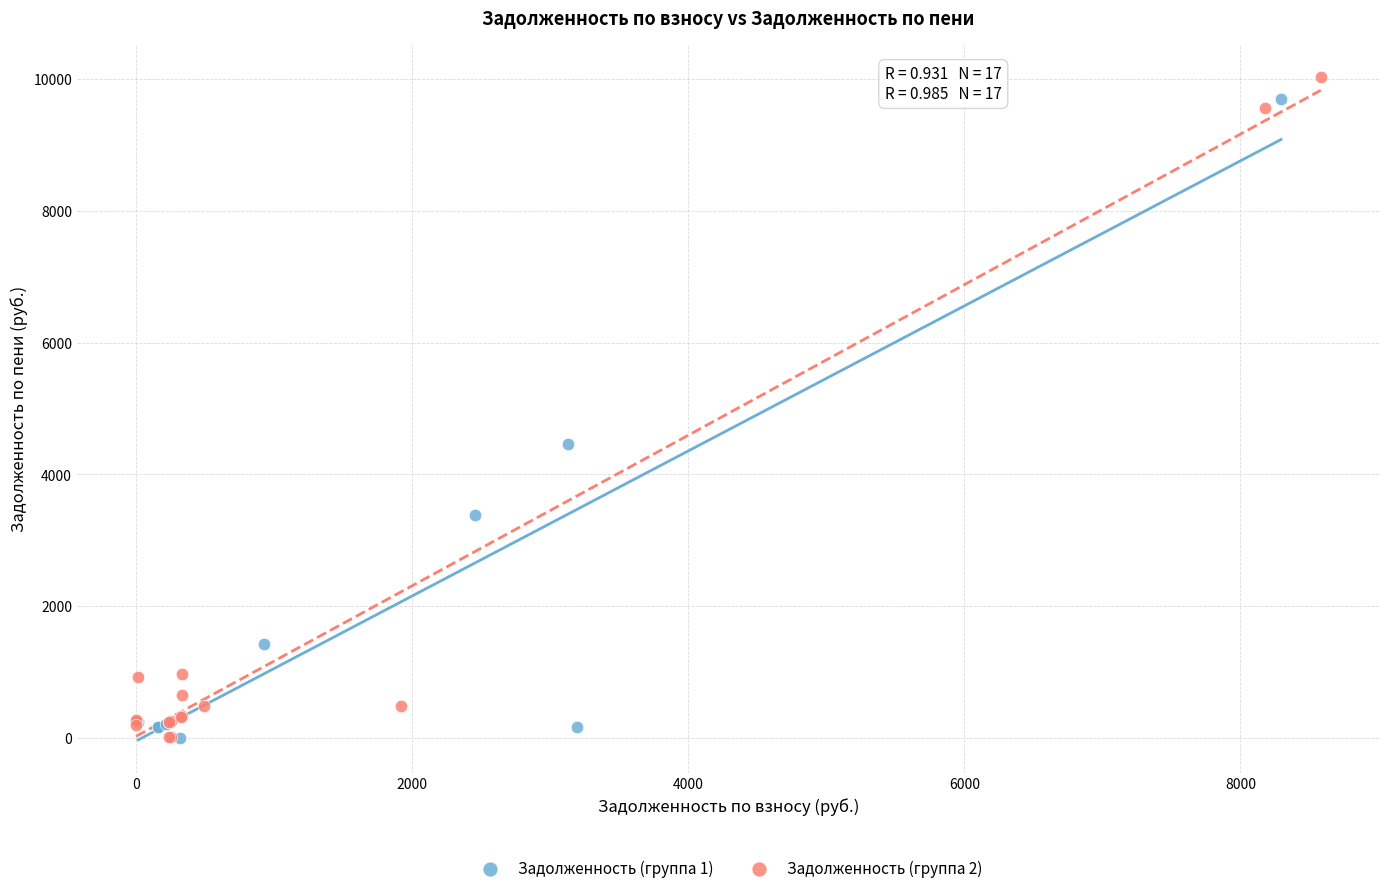

Which series reaches the maximum Y coordinate?

Задолженность (группа 2)